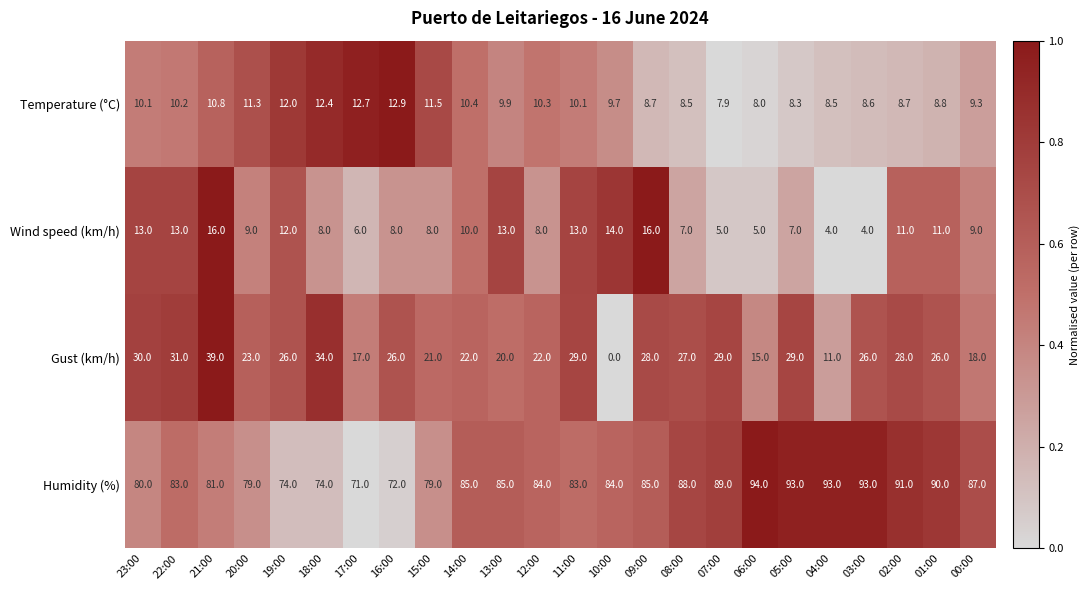

Read the Temperature (°C) value at 20:00.

11.3